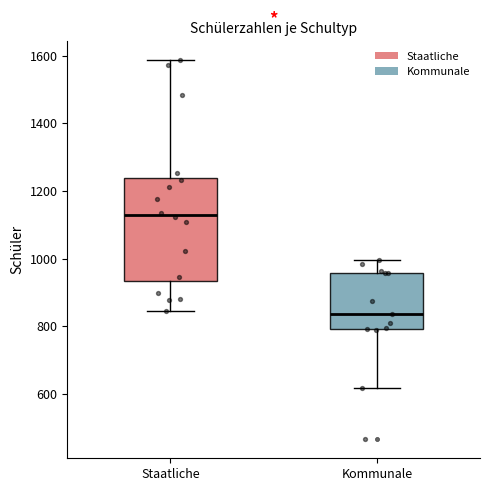

Which box's median line is the lowest?

Kommunale